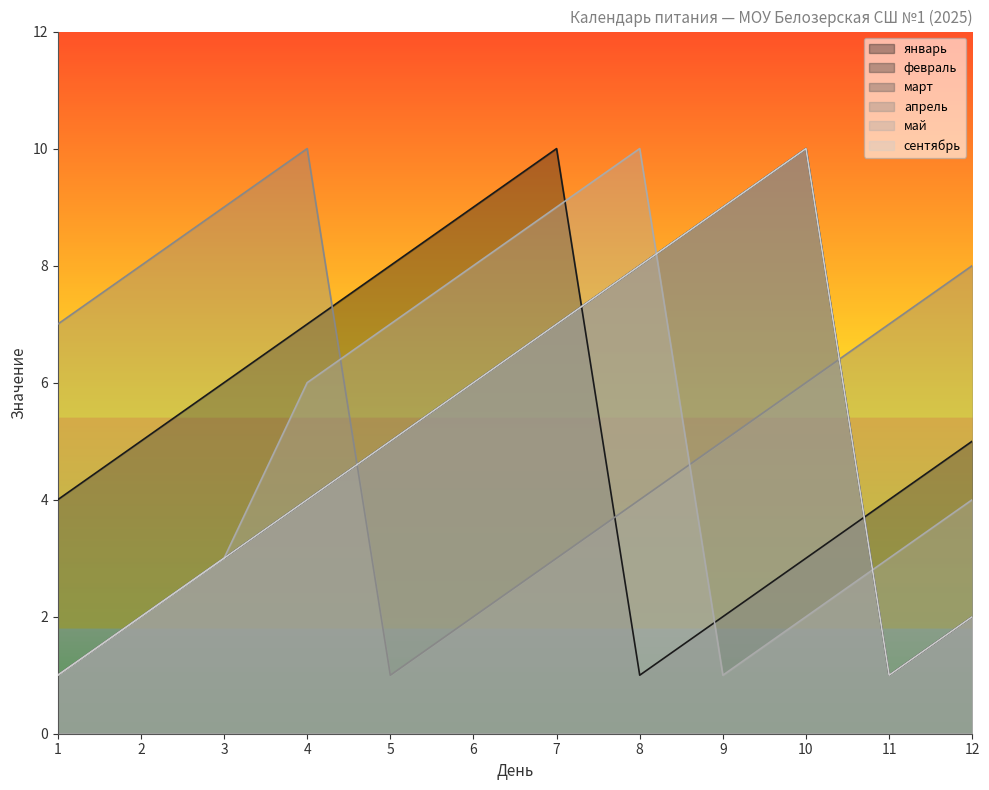

What is the total value across all series at 1?

15